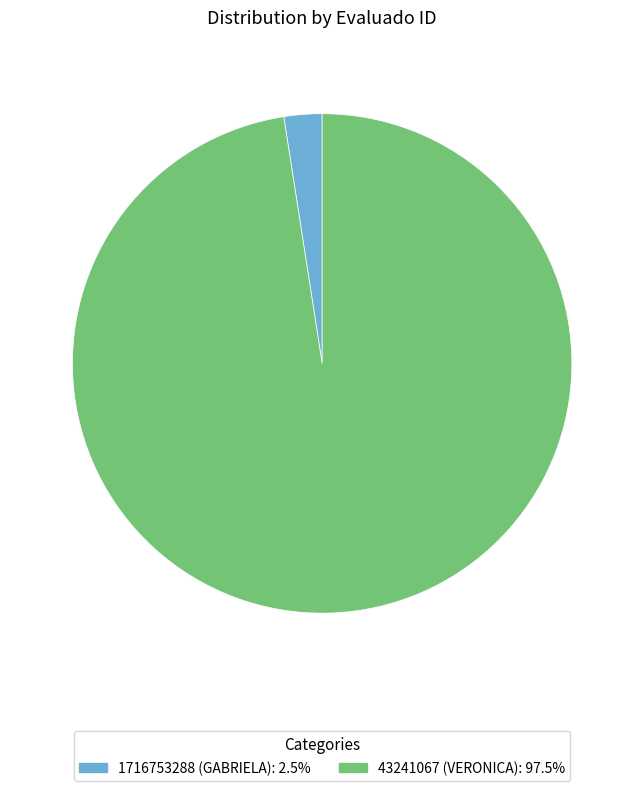

Do 1716753288 (GABRIELA) and 43241067 (VERONICA) together represent more than half of the pie?

Yes